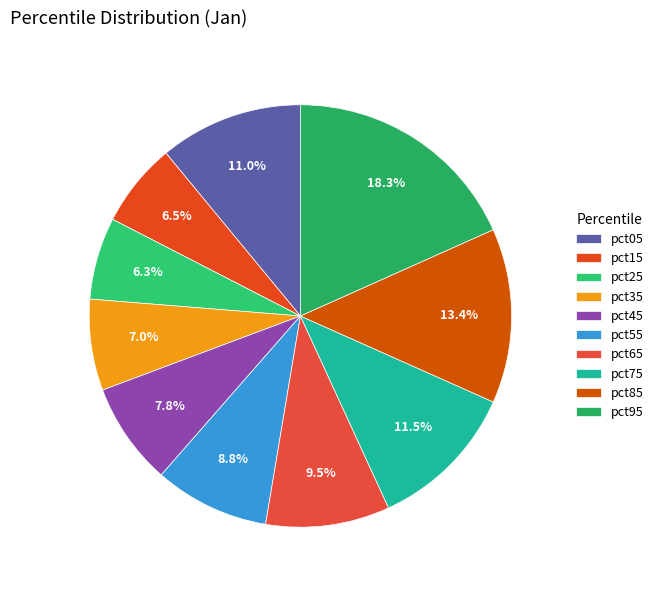

Count the number of slices in the pie.

10